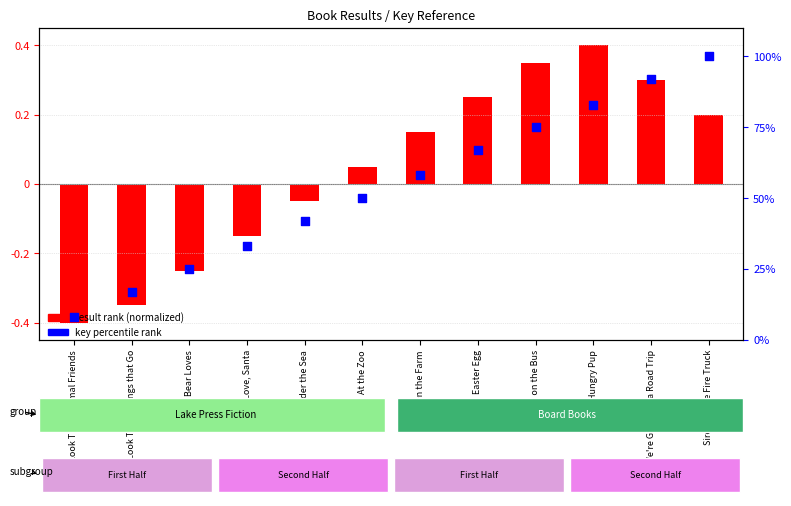

At how many categories does at least one series exceed 90?

2